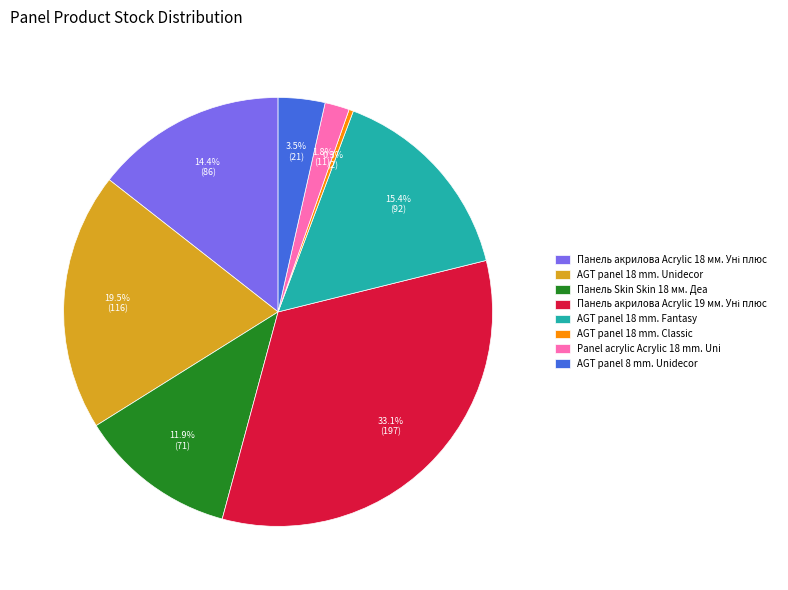

What is the smallest slice in the pie chart?

AGT panel 18 mm. Classic